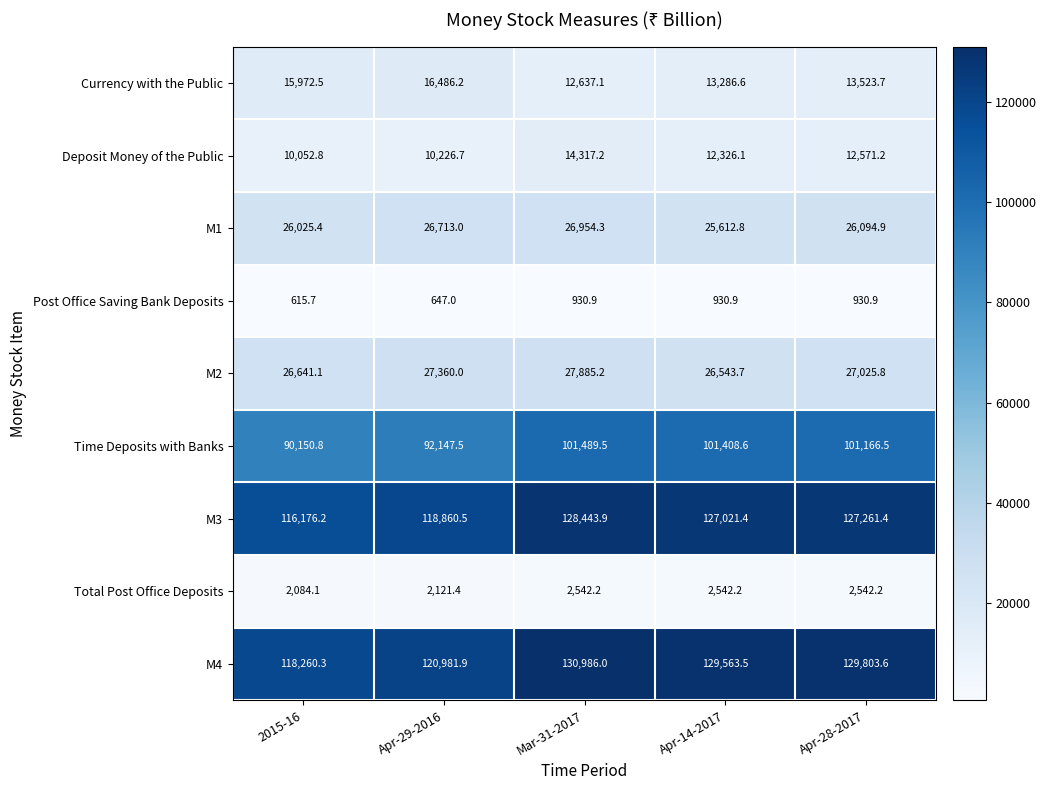

Which category has the highest value in the M2 series?

Mar-31-2017